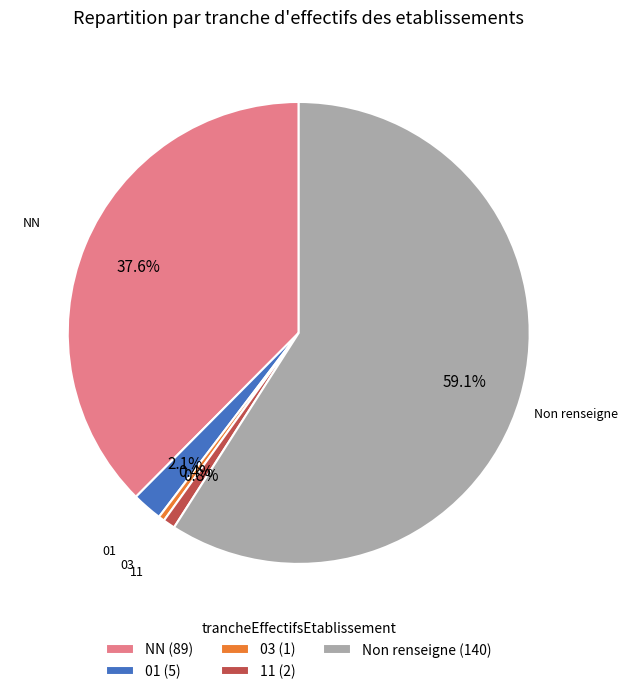

Does Non renseigne represent more than half of the total?

Yes